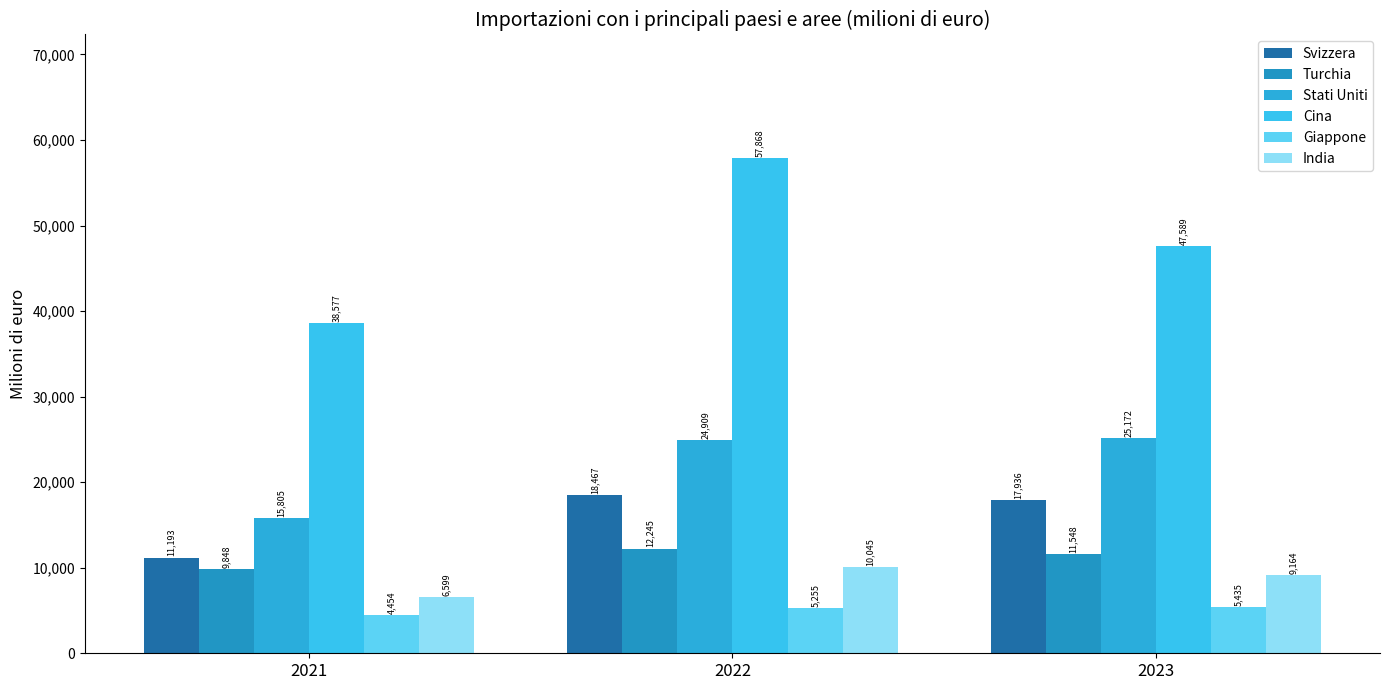

Rank the categories by Giappone value from lowest to highest.

2021, 2022, 2023